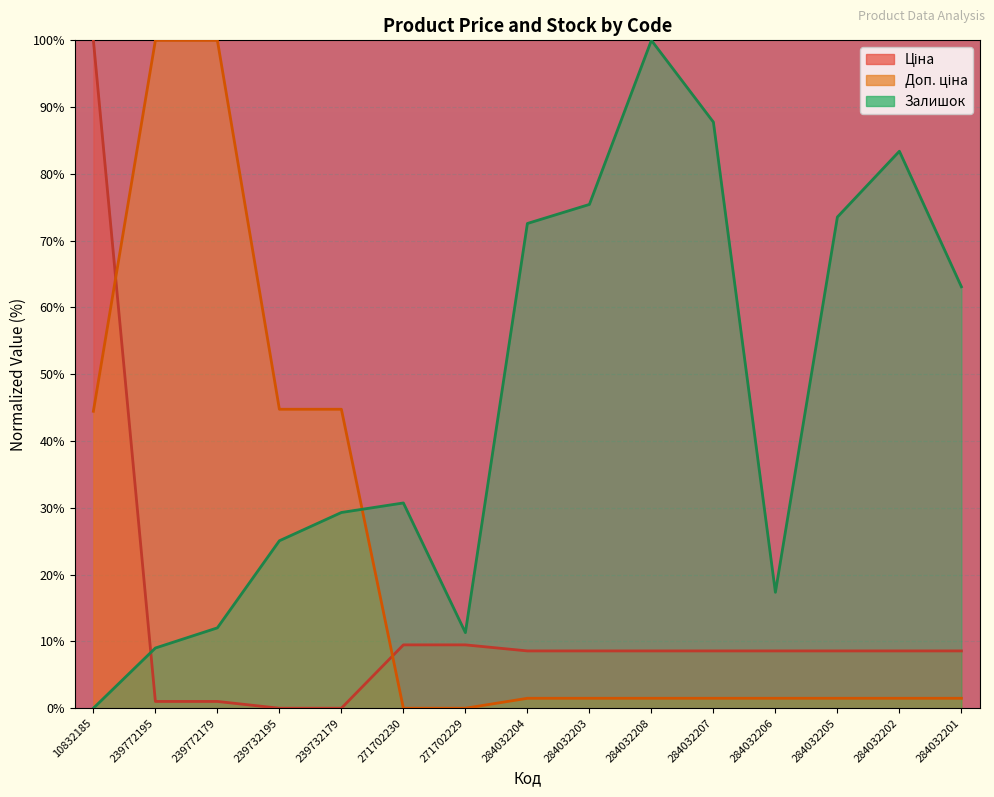

Reading right to left, what are all the values shown in this chart?

Ціна: 284032201=8.6	284032202=8.6	284032205=8.6	284032206=8.6	284032207=8.6	284032208=8.6	284032203=8.6	284032204=8.6	271702229=9.5	271702230=9.5	239732179=0.0	239732195=0.0	239772179=1.0	239772195=1.0	10832185=100.0
Доп. ціна: 284032201=1.5	284032202=1.5	284032205=1.5	284032206=1.5	284032207=1.5	284032208=1.5	284032203=1.5	284032204=1.5	271702229=0.0	271702230=0.0	239732179=44.8	239732195=44.8	239772179=100.0	239772195=100.0	10832185=44.5
Залишок: 284032201=63.1	284032202=83.4	284032205=73.5	284032206=17.4	284032207=87.8	284032208=100.0	284032203=75.4	284032204=72.6	271702229=11.3	271702230=30.7	239732179=29.3	239732195=25.1	239772179=12.0	239772195=9.0	10832185=0.0